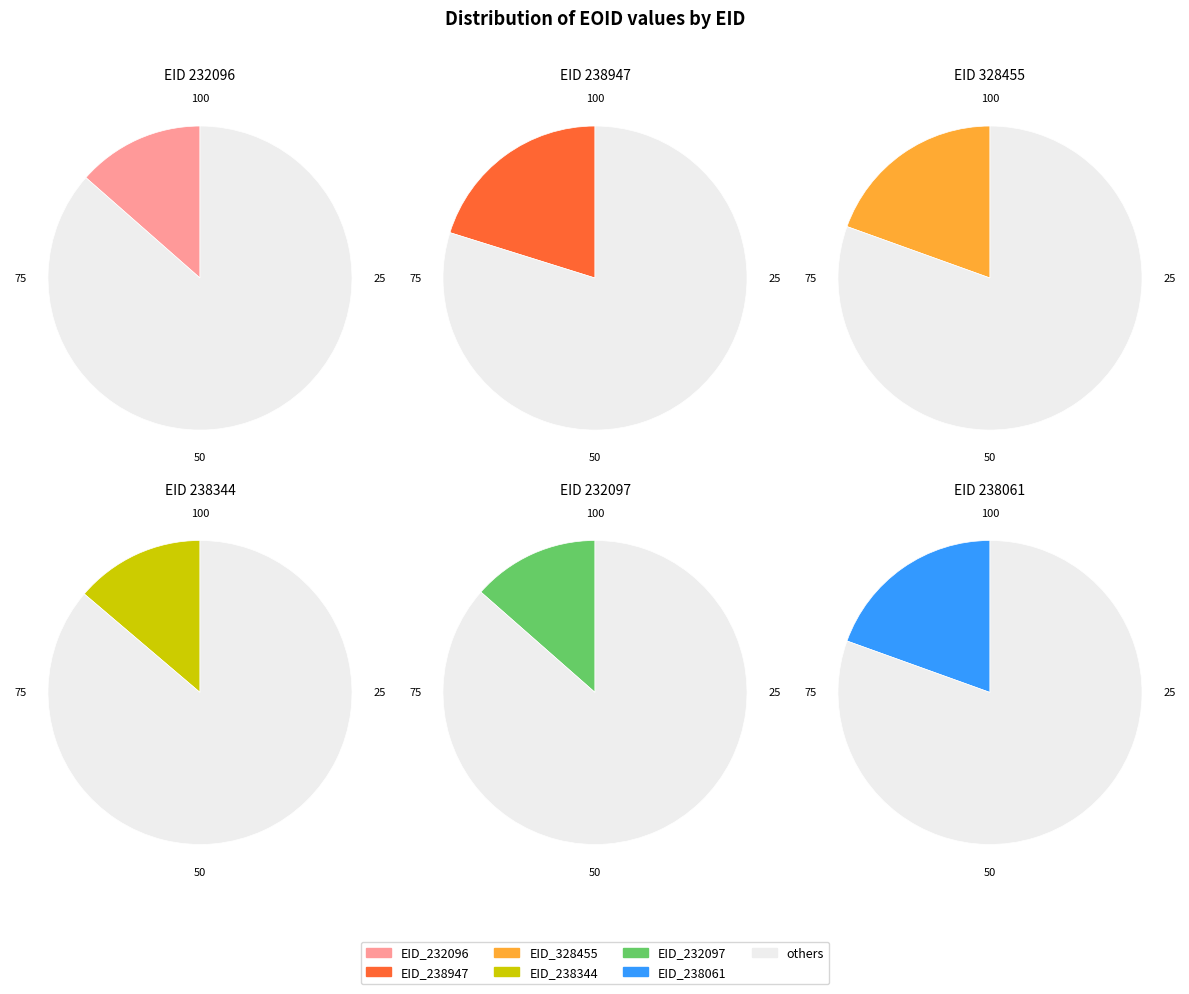

What percentage is the EID_238344 slice, to the nearest percent?

14%